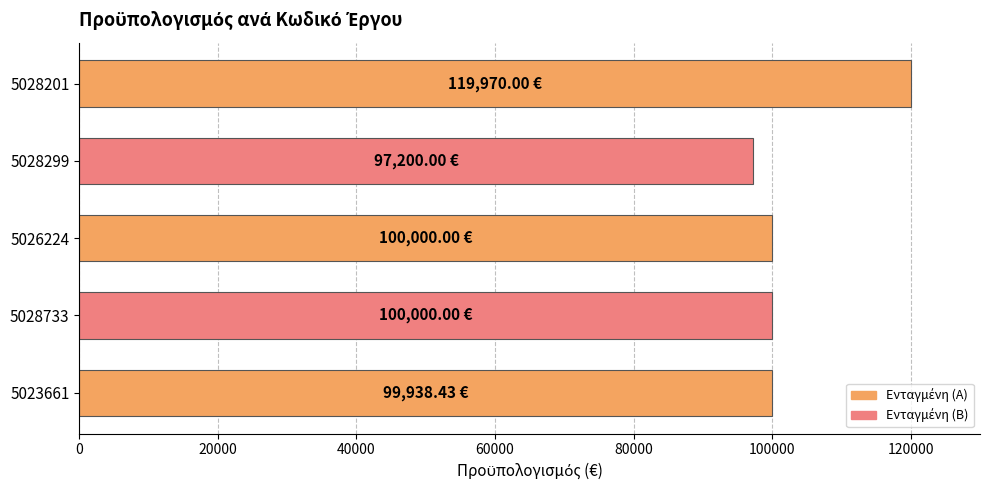

Between 5028201 and 5026224, which is larger?

5028201